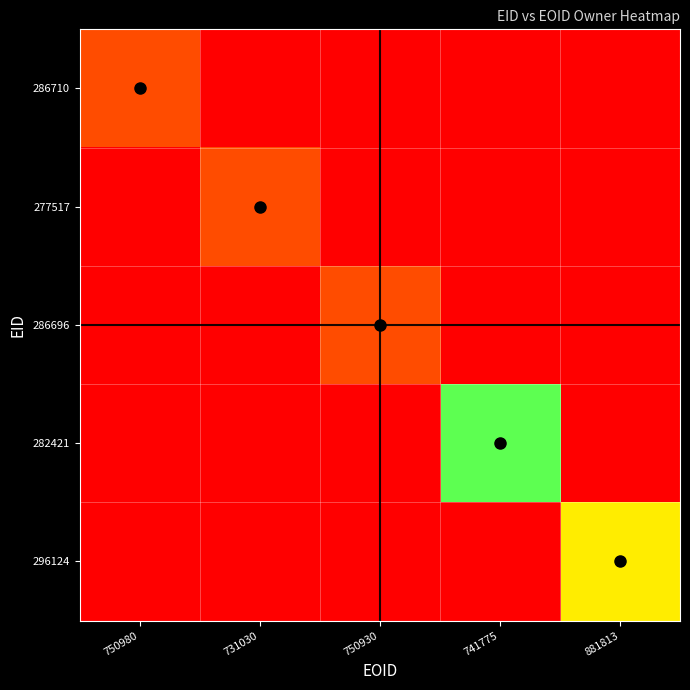

Reading left to right, transcribe all the data shown in this chart.

286710: 750980=60578	731030=0	750930=0	741775=0	881813=0
277517: 750980=0	731030=60578	750930=0	741775=0	881813=0
286696: 750980=0	731030=0	750930=60578	741775=0	881813=0
282421: 750980=0	731030=0	750930=0	741775=262683	881813=0
296124: 750980=0	731030=0	750930=0	741775=0	881813=185312